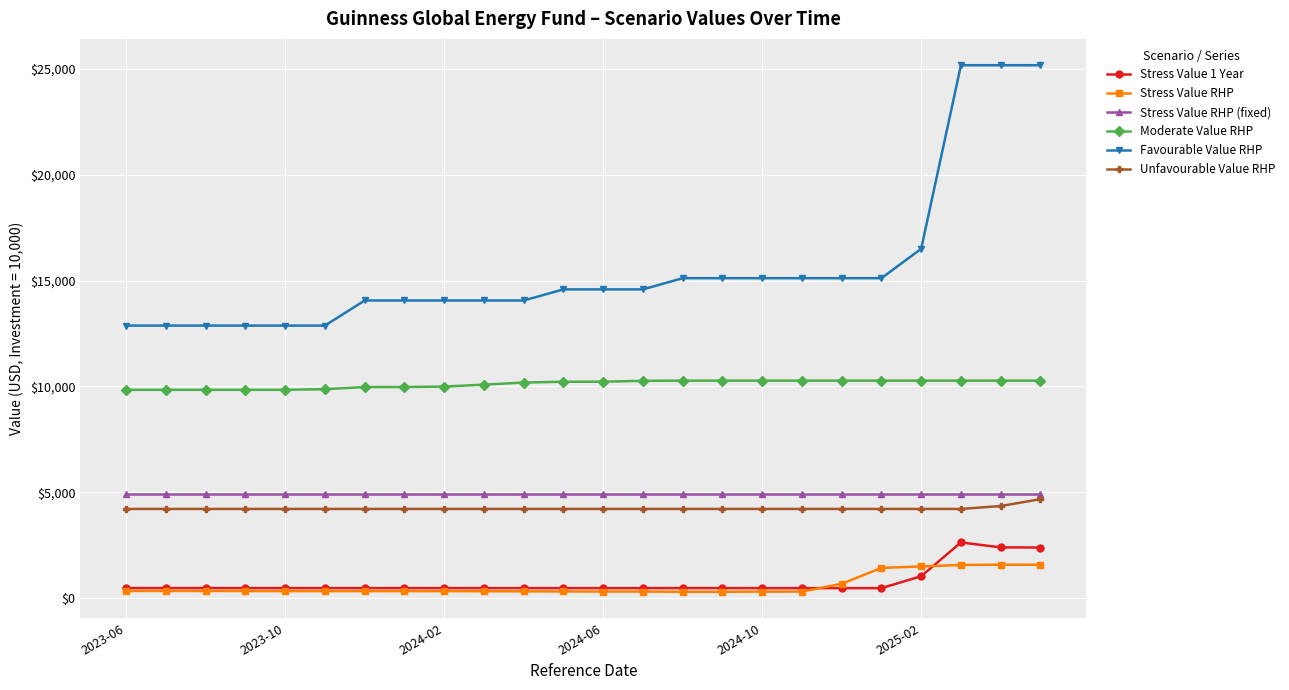

What are all the series names shown in the legend?

Stress Value 1 Year, Stress Value RHP, Stress Value RHP (fixed), Moderate Value RHP, Favourable Value RHP, Unfavourable Value RHP